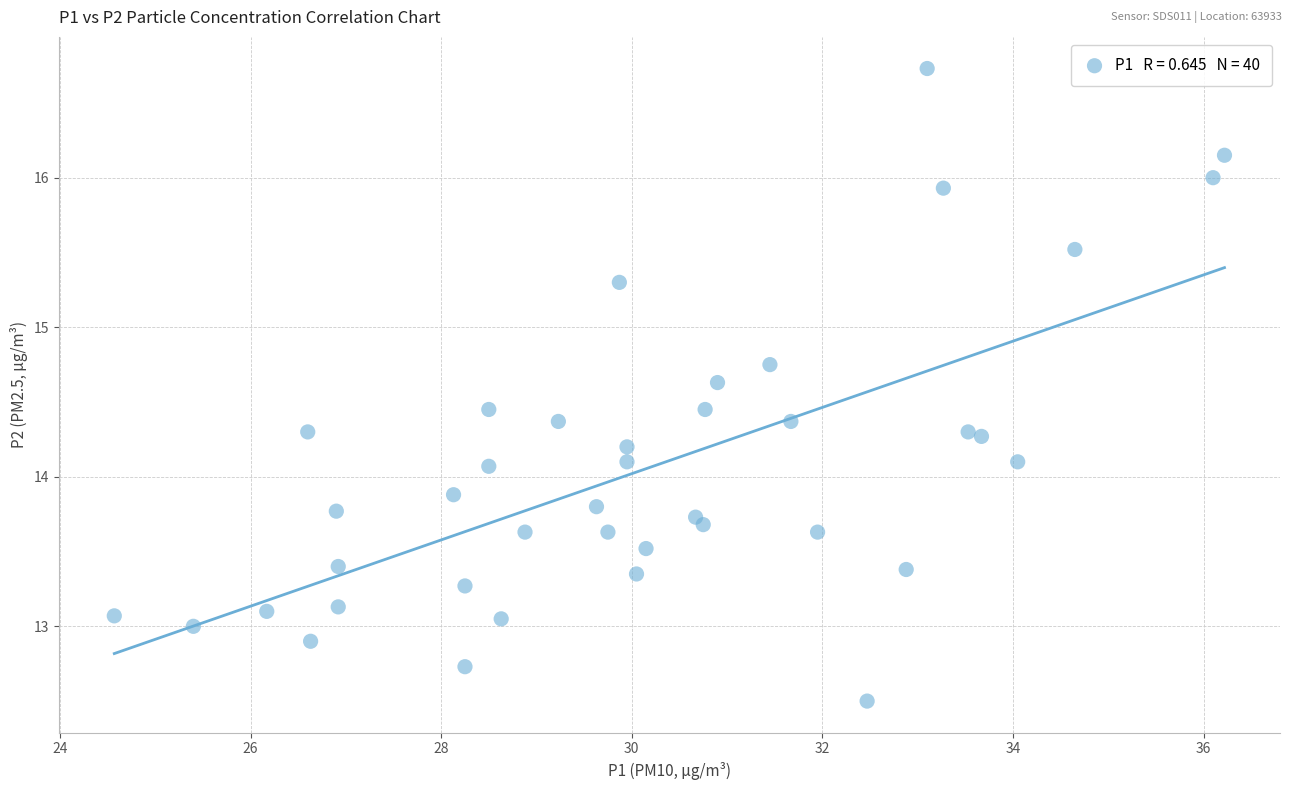

What is the range of Y values (max minus min)?

4.2